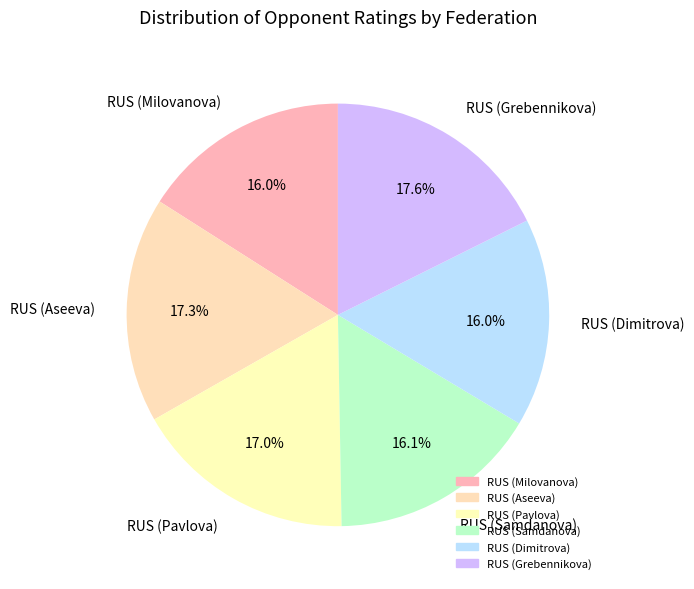

True or false: RUS (Milovanova) accounts for 16% of the total.

True